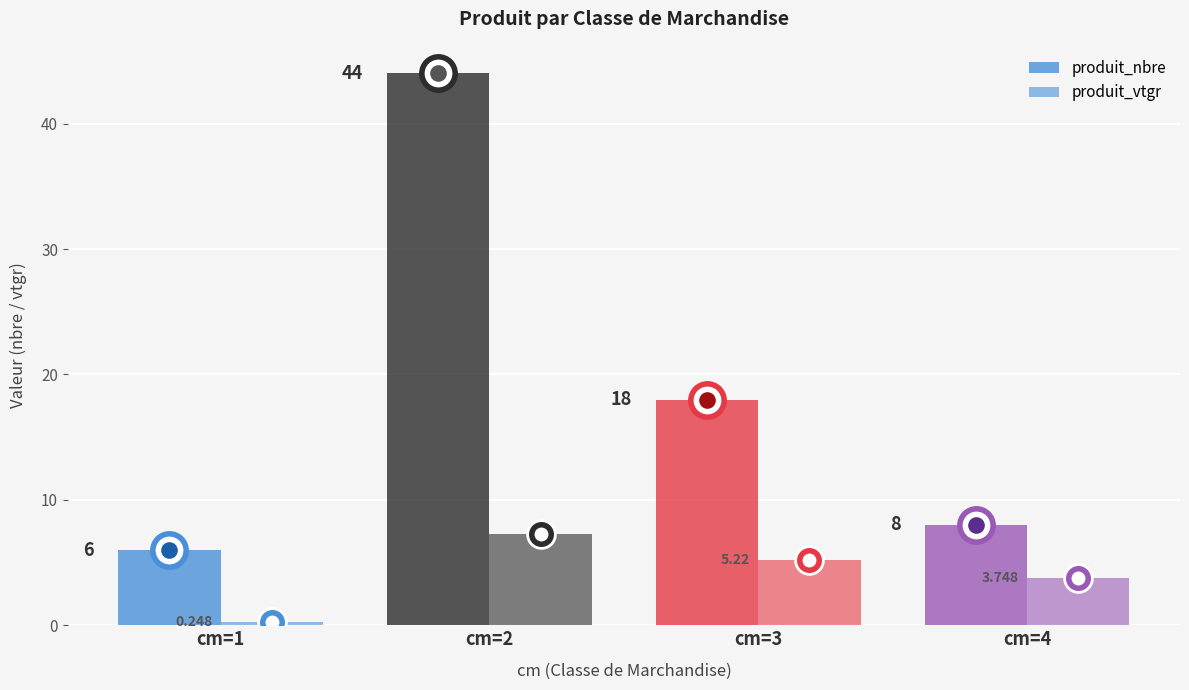

What is the total value across all series at cm=3?

23.2